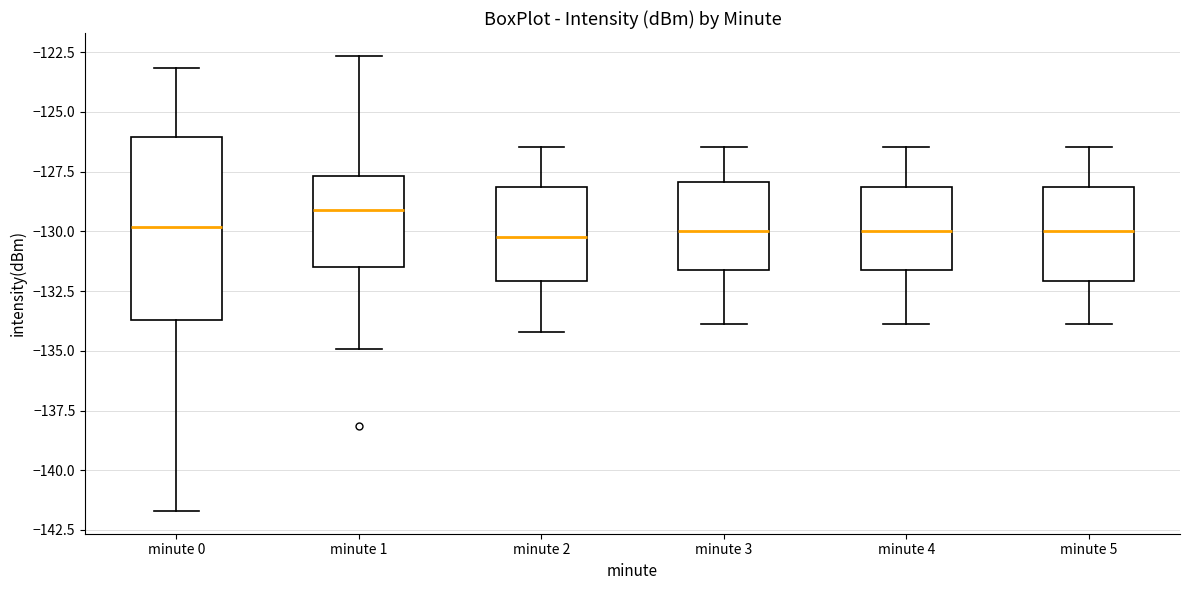

Which box's median line is the highest?

minute 1